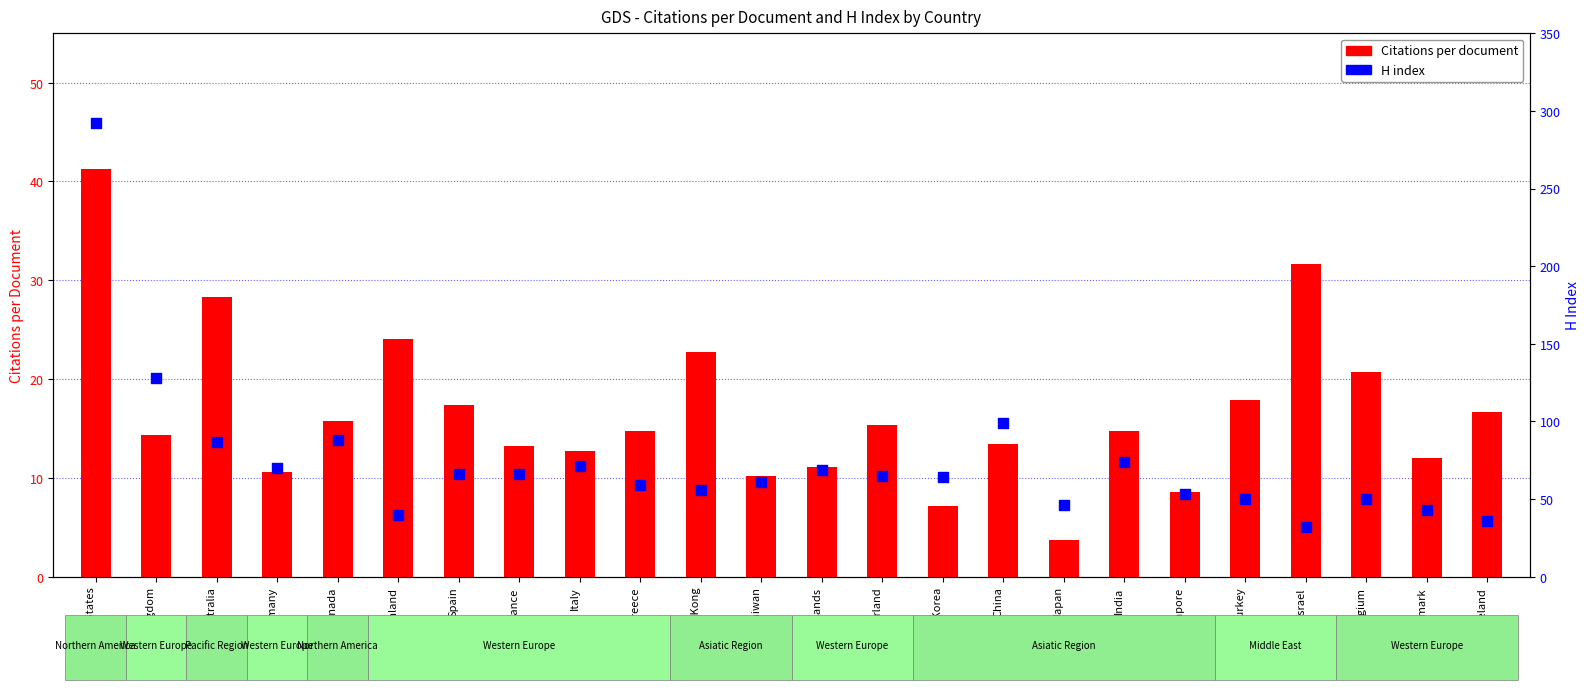

Is the value of Citations per document at Israel greater than the value of H index at Singapore?

No